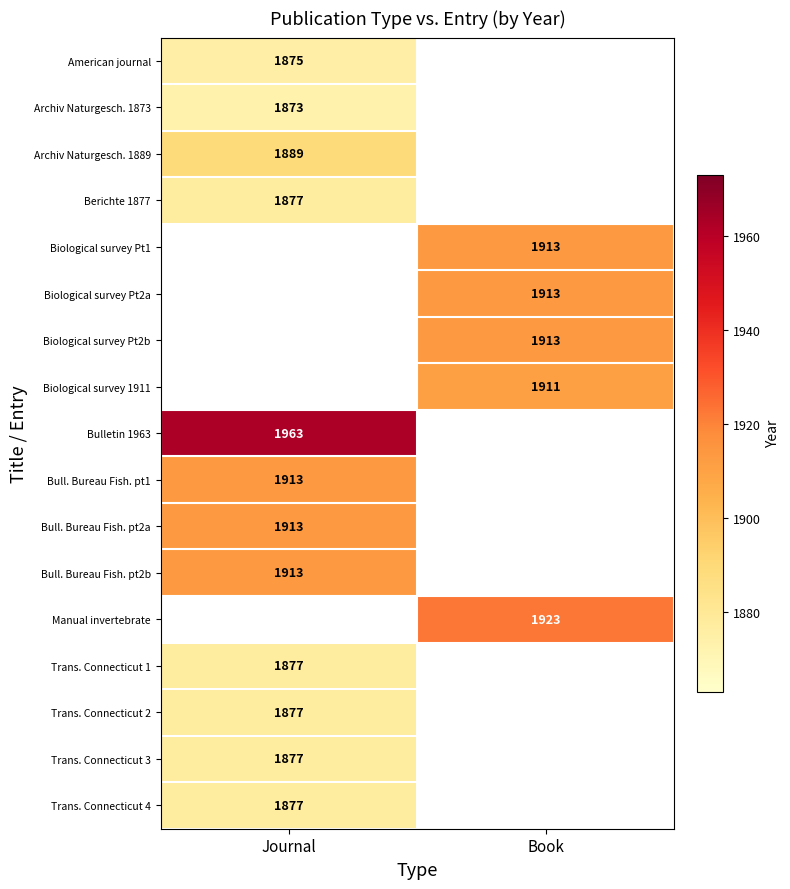

True or false: Bulletin 1963 has a value of 1963 at Journal.

True